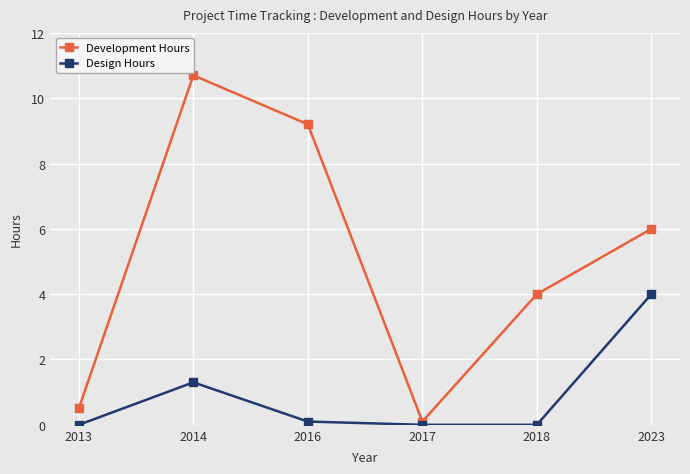

True or false: Design Hours has more than 2 interior local peaks.

False